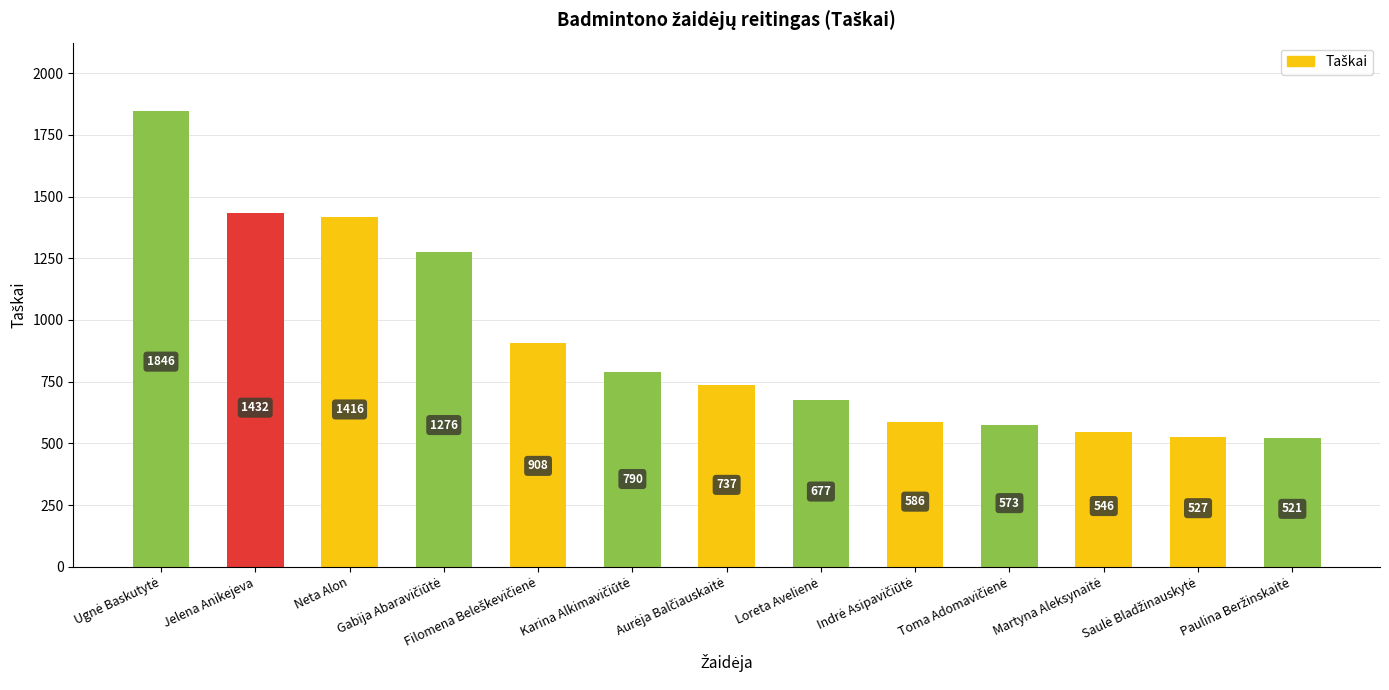

What is the smallest value displayed?

521.0